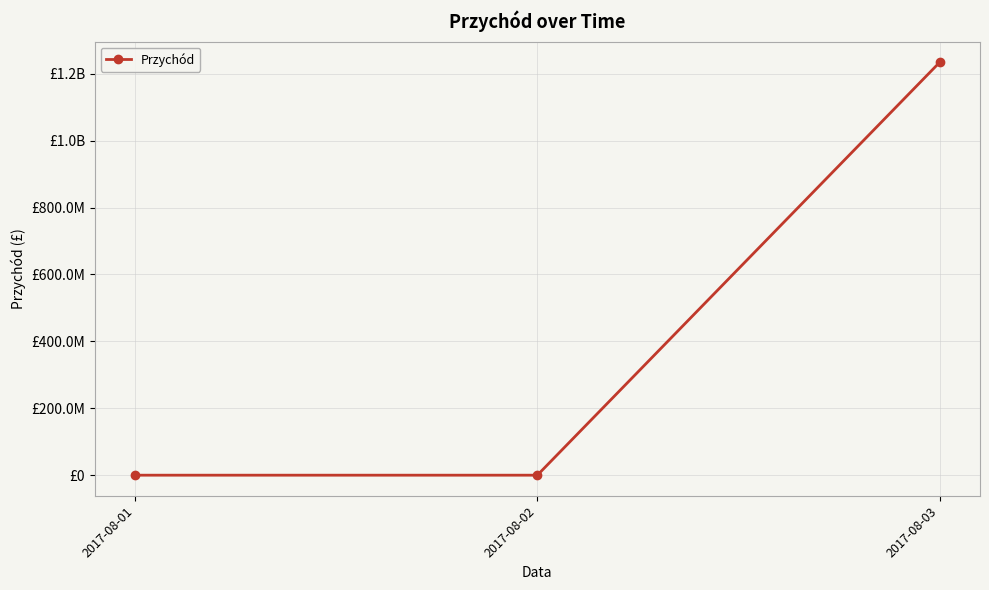

At which category does the chart reach its peak across all series?

2017-08-03